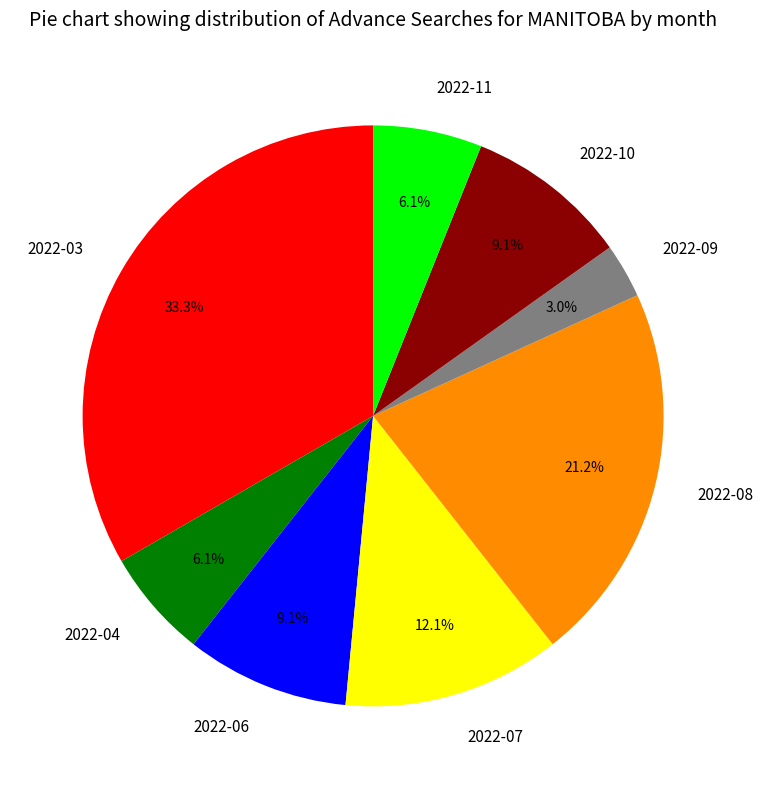

Which category has the smallest portion of the pie?

2022-09